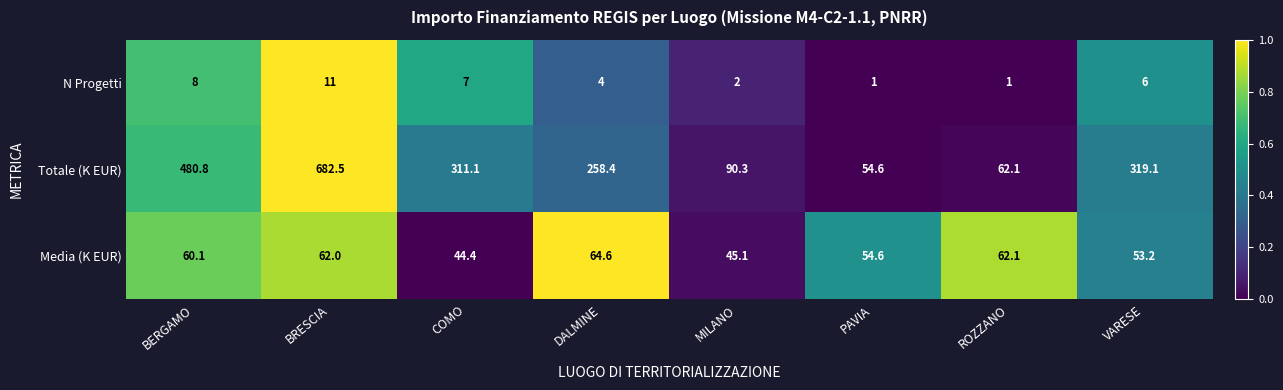

Reading left to right, list all the values displayed in this chart.

N Progetti: BERGAMO=8.0	BRESCIA=11.0	COMO=7.0	DALMINE=4.0	MILANO=2.0	PAVIA=1.0	ROZZANO=1.0	VARESE=6.0
Totale (K EUR): BERGAMO=480.8	BRESCIA=682.5	COMO=311.1	DALMINE=258.4	MILANO=90.3	PAVIA=54.6	ROZZANO=62.1	VARESE=319.1
Media (K EUR): BERGAMO=60.1	BRESCIA=62.0	COMO=44.4	DALMINE=64.6	MILANO=45.1	PAVIA=54.6	ROZZANO=62.1	VARESE=53.2